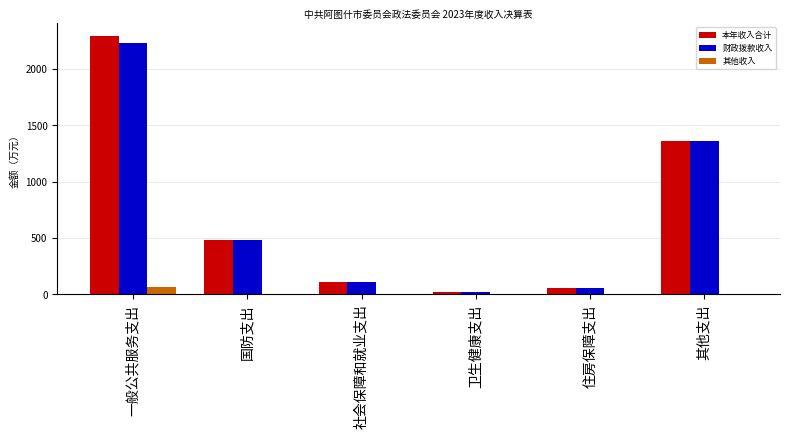

The 本年收入合计 series shows 111.4 at 社会保障和就业支出. True or false?

True